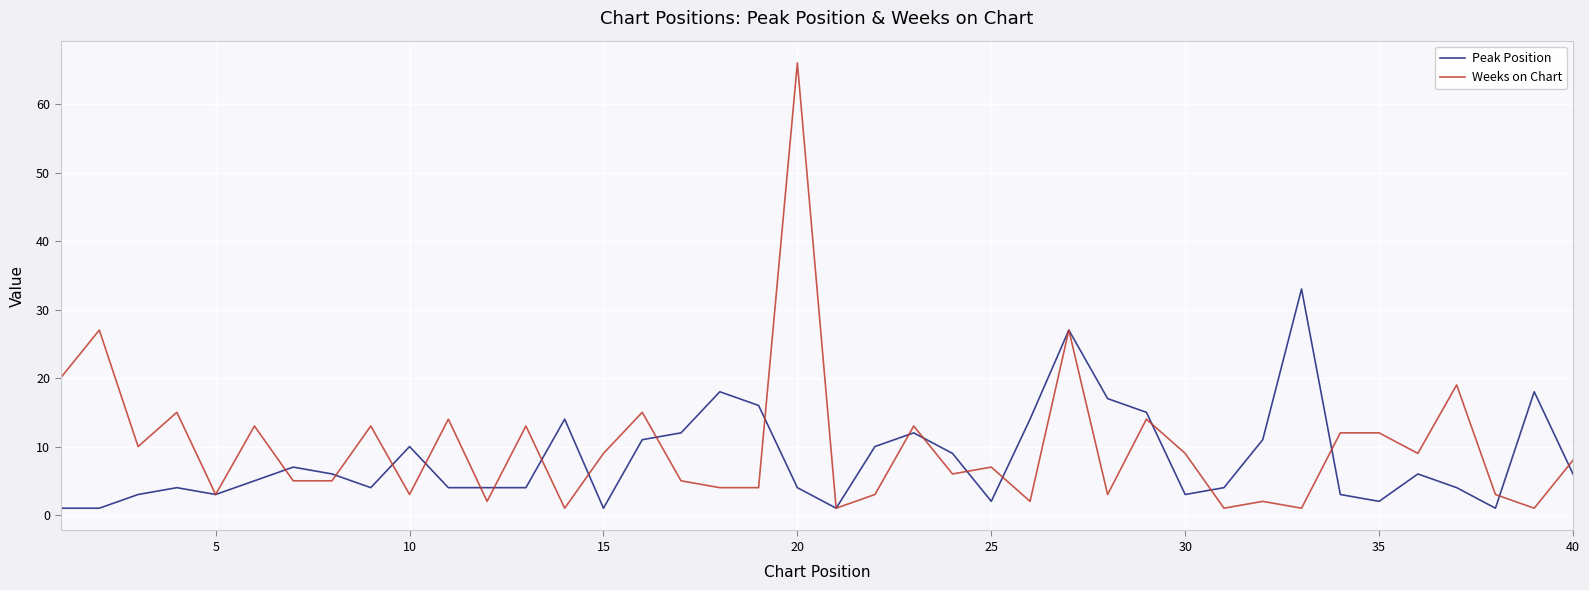

Rank the series by their maximum value, from lowest to highest.

Peak Position, Weeks on Chart